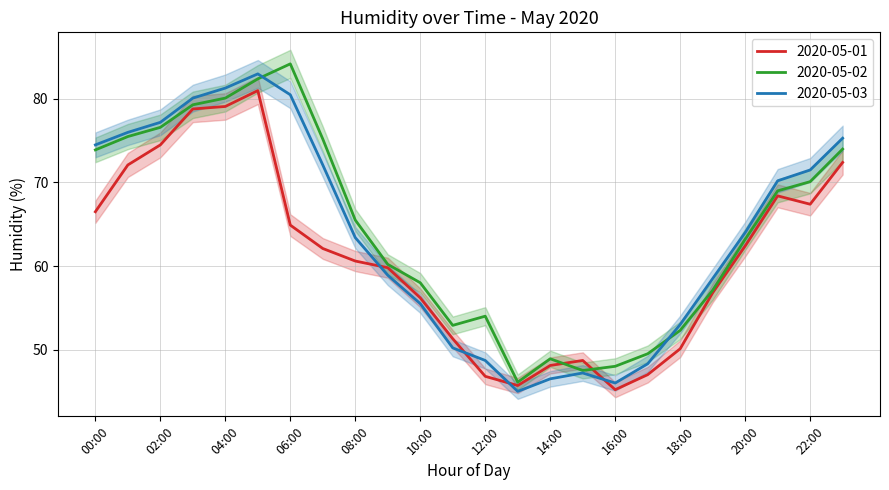

Which series has the largest range (max minus min)?

2020-05-02